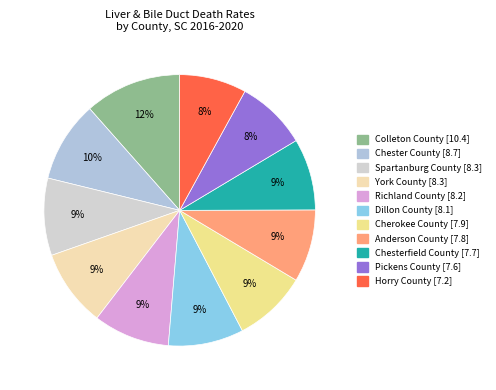

Rank the categories by value from lowest to highest.

Horry County, Pickens County, Chesterfield County, Anderson County, Cherokee County, Dillon County, Richland County, Spartanburg County, York County, Chester County, Colleton County